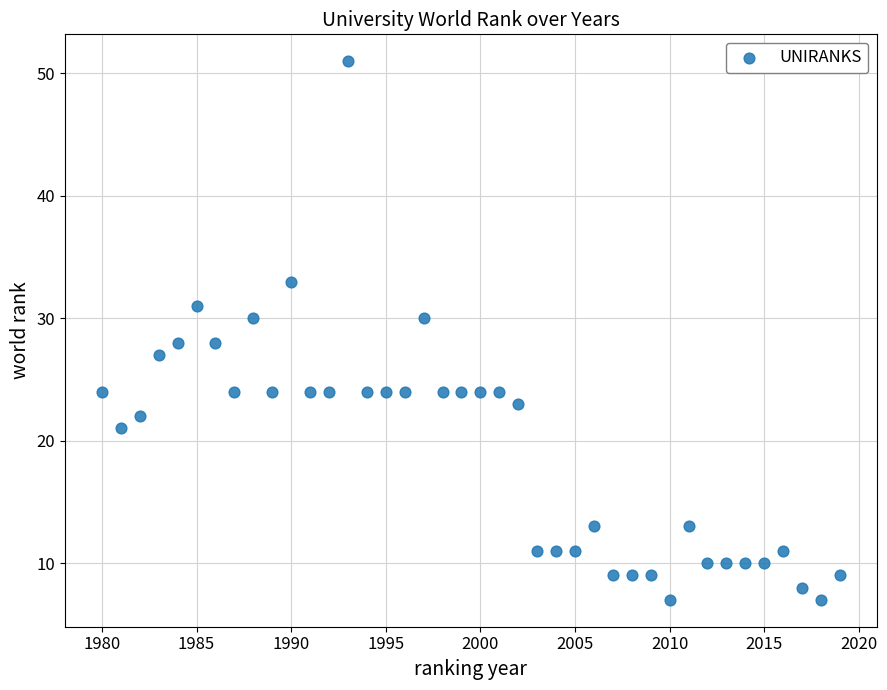

What is the range of Y values (max minus min)?

44